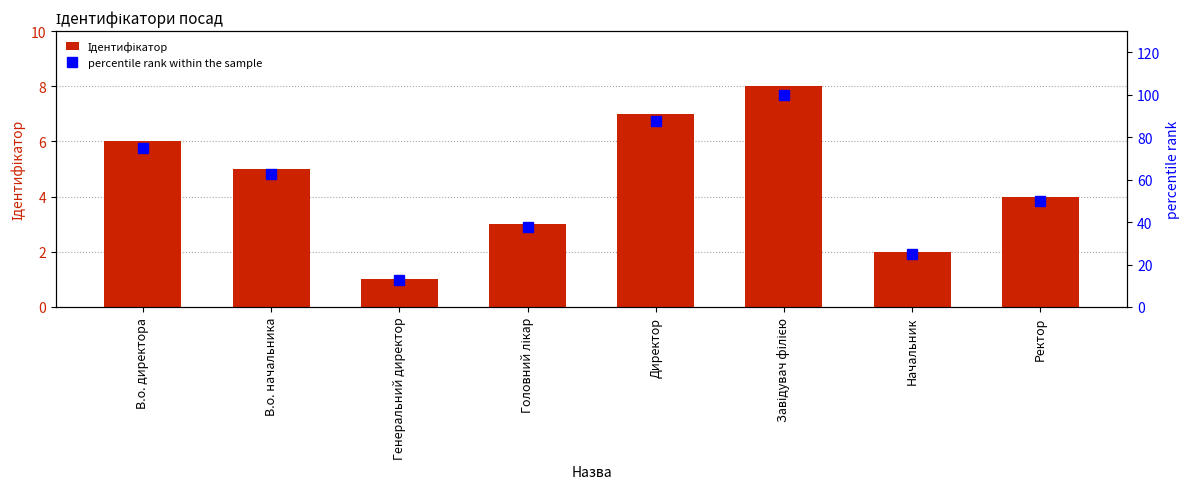

Between В.о. начальника and Головний лікар, which series saw the biggest shift?

percentile rank within the sample